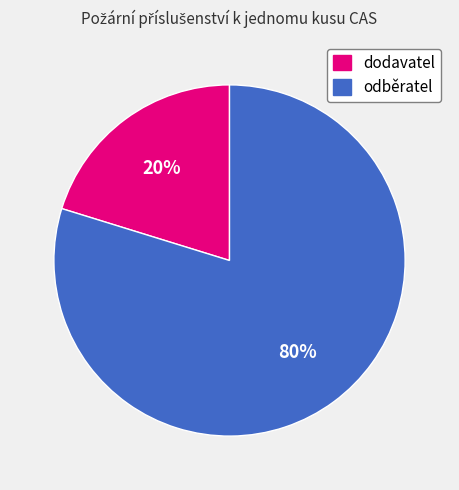

The odběratel slice represents 68% of the pie. True or false?

False